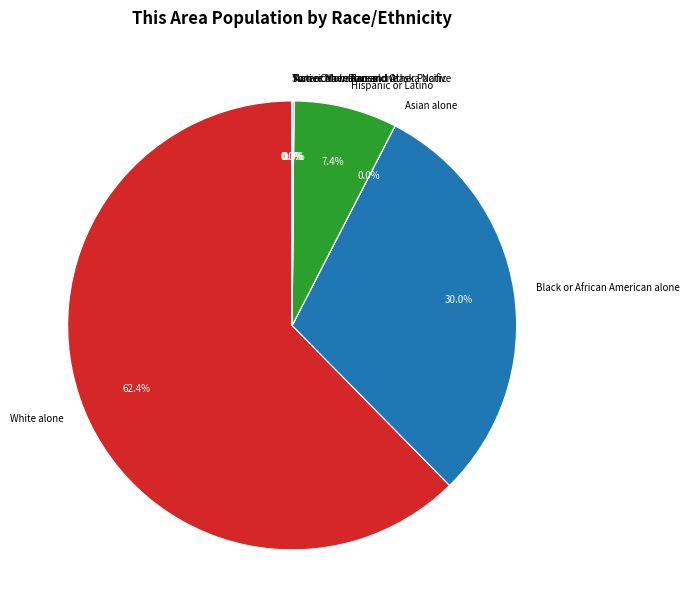

Which has a higher value, Black or African American alone or Hispanic or Latino?

Black or African American alone